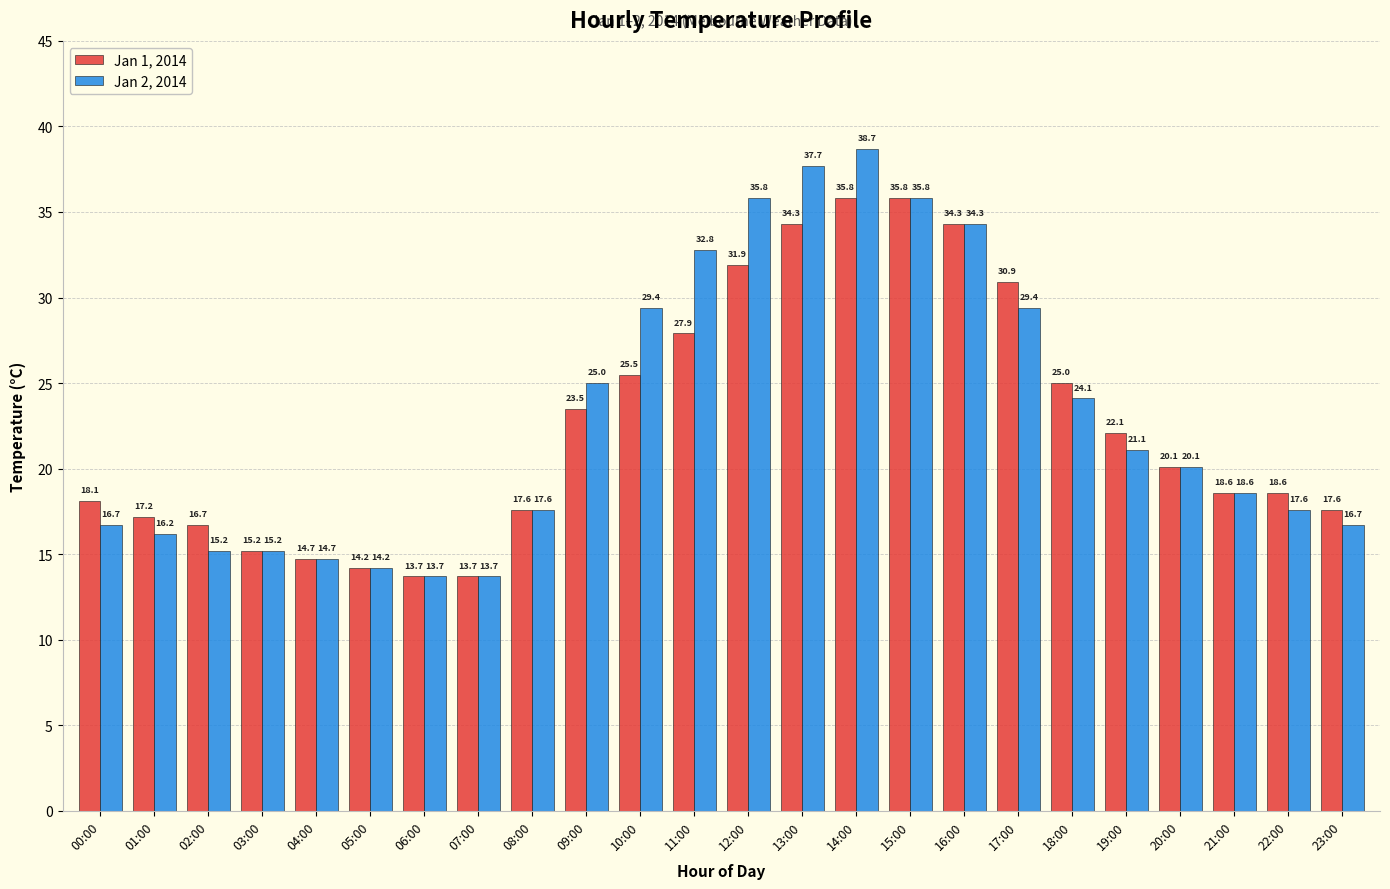

What is the total value across all series at 03:00?

30.4